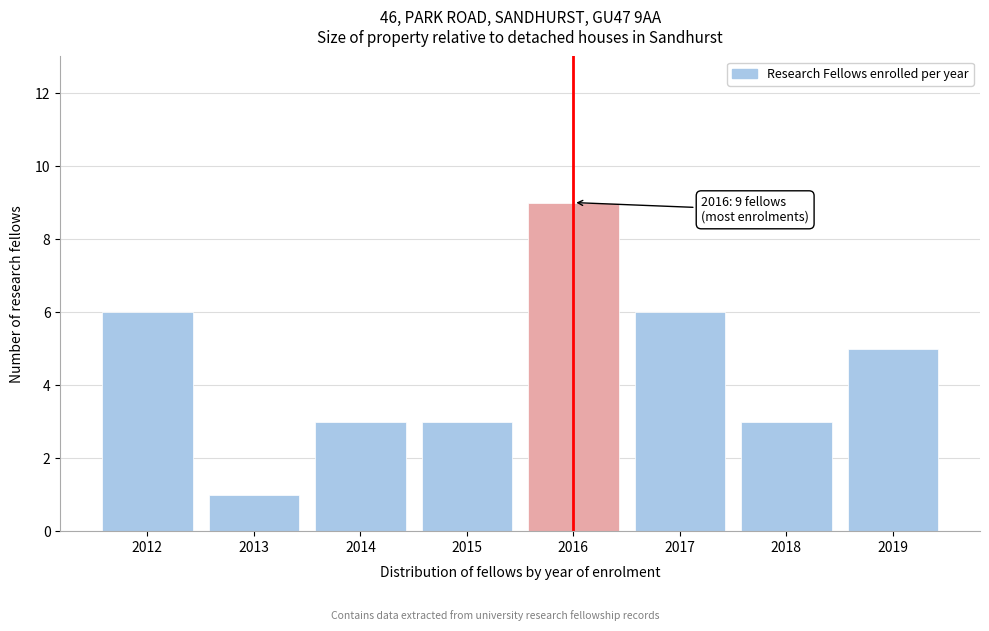

Reading left to right, transcribe all the data shown in this chart.

6	1	3	3	9	6	3	5